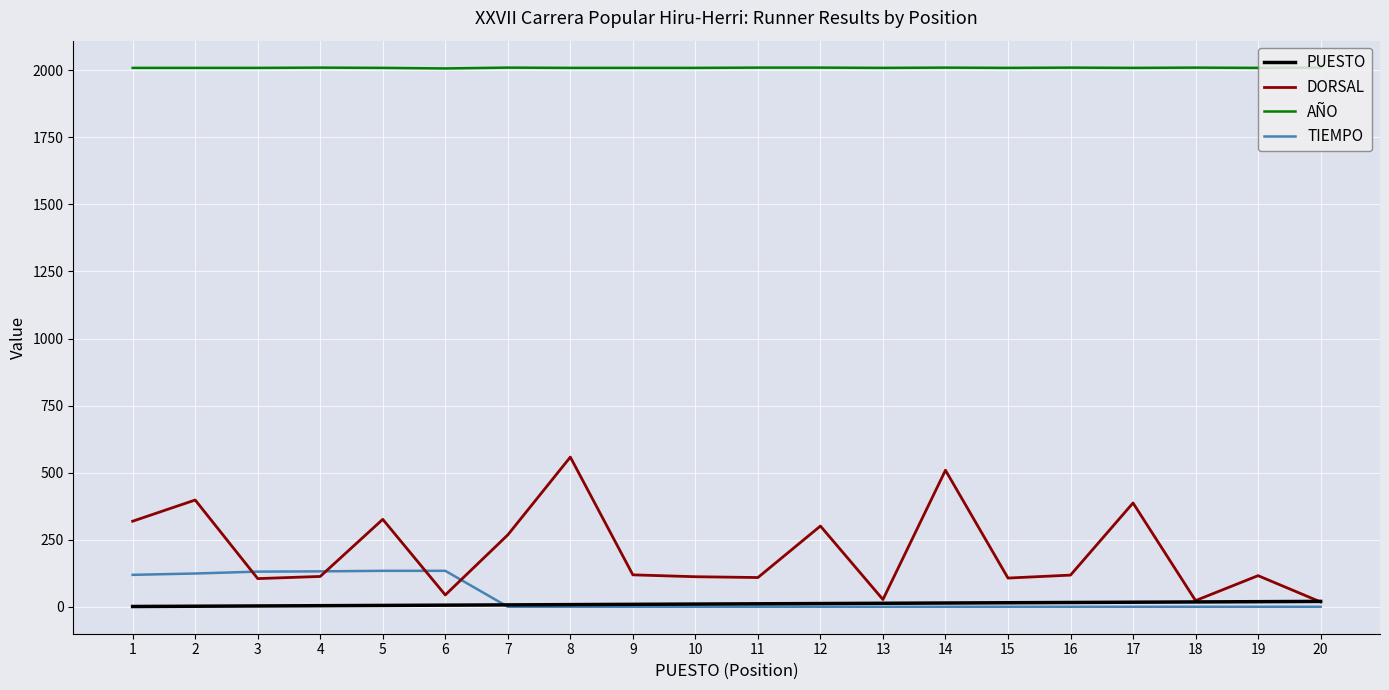

The value of DORSAL at 4 is 113. True or false?

True